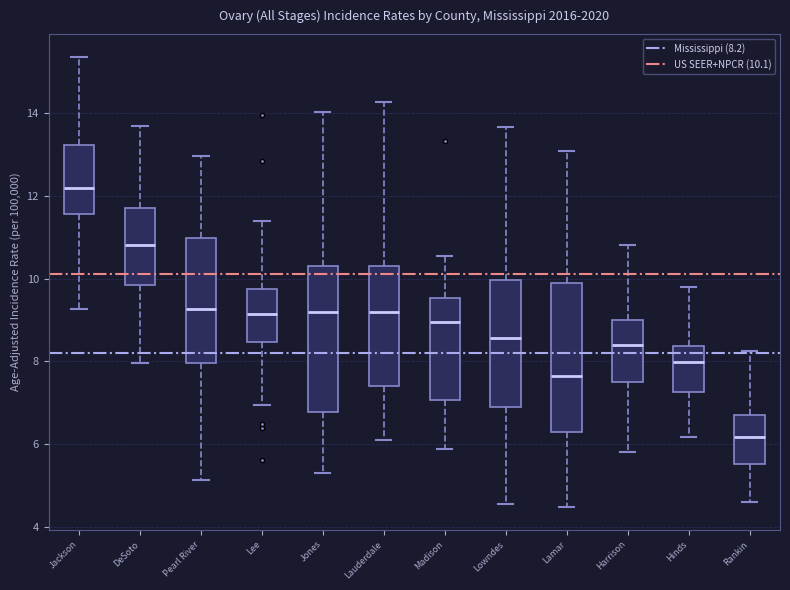

Reading left to right, transcribe this box plot: for each box, give where its median line is, the range the box spans, and where its two whiskers end, as read against the y-axis. The values are not printed on the chart, so give them approximately, as read against the axis.

Jackson: median 12.2, box 11.6 to 13.2, whiskers 9.2 to 15.4
DeSoto: median 10.8, box 9.8 to 11.8, whiskers 8.0 to 13.6
Pearl River: median 9.2, box 8.0 to 11.0, whiskers 5.2 to 13.0
Lee: median 9.2, box 8.4 to 9.8, whiskers 7.0 to 11.4
Jones: median 9.2, box 6.8 to 10.4, whiskers 5.4 to 14.0
Lauderdale: median 9.2, box 7.4 to 10.4, whiskers 6.0 to 14.2
Madison: median 9.0, box 7.0 to 9.6, whiskers 5.8 to 10.6
Lowndes: median 8.6, box 7.0 to 10.0, whiskers 4.6 to 13.6
Lamar: median 7.6, box 6.2 to 9.8, whiskers 4.4 to 13.0
Harrison: median 8.4, box 7.6 to 9.0, whiskers 5.8 to 10.8
Hinds: median 8.0, box 7.2 to 8.4, whiskers 6.2 to 9.8
Rankin: median 6.2, box 5.6 to 6.8, whiskers 4.6 to 8.2